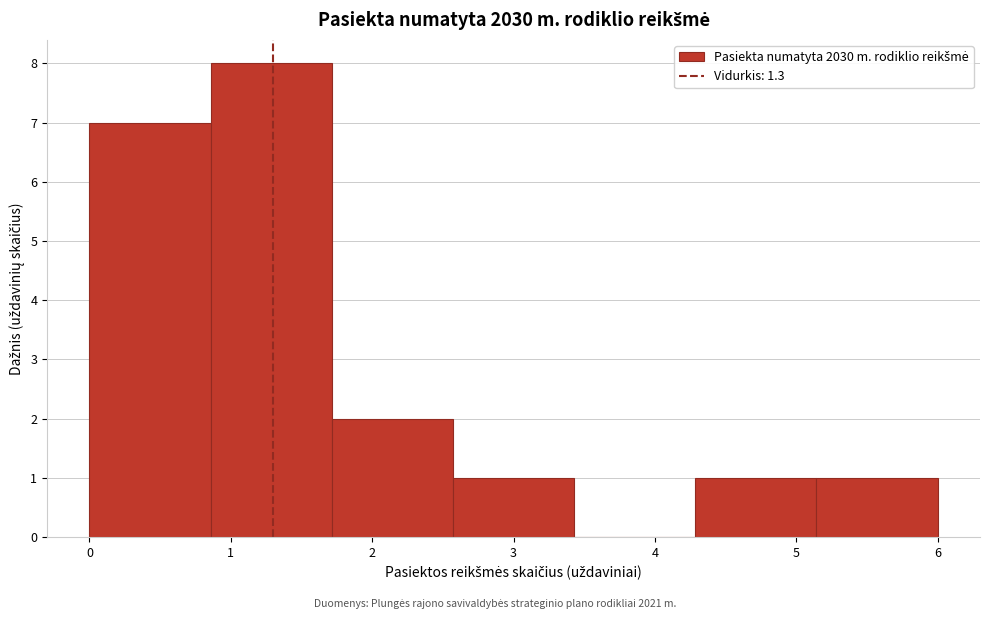

Reading left to right, transcribe this chart: for each bar, give the range it covers on the x-axis and its height. Neither the bar edges nor the heights are printed on the chart, so give them approximately, as read against the axes.

0.0 to 0.9: 7
0.9 to 1.7: 8
1.7 to 2.6: 2
2.6 to 3.4: 1
3.4 to 4.3: 0
4.3 to 5.1: 1
5.1 to 6.0: 1